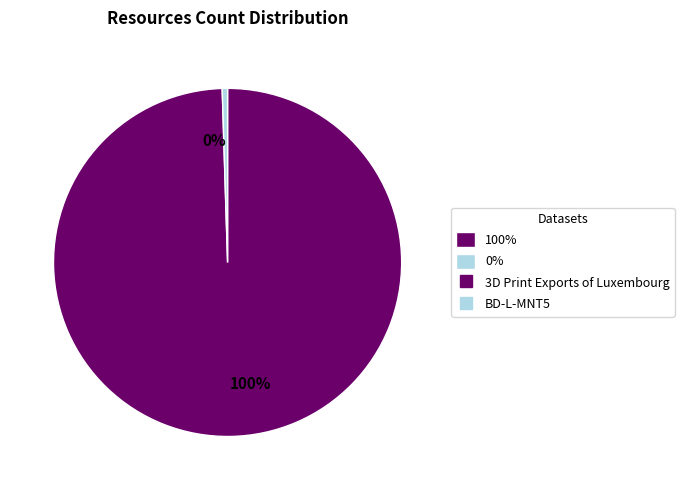

How many segments does this pie chart have?

2